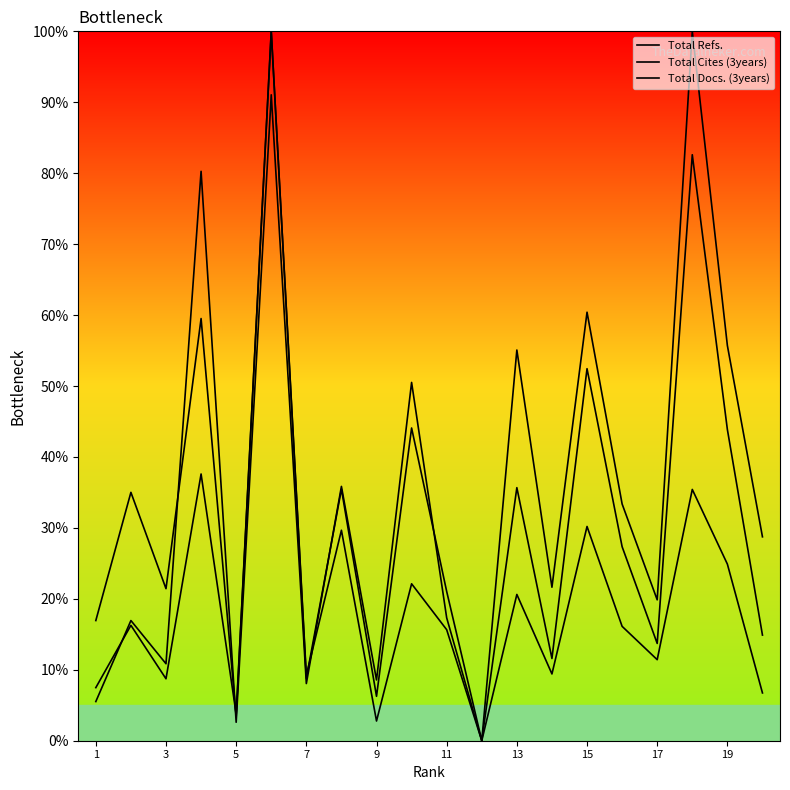

Does the chart have visible grid lines?

No